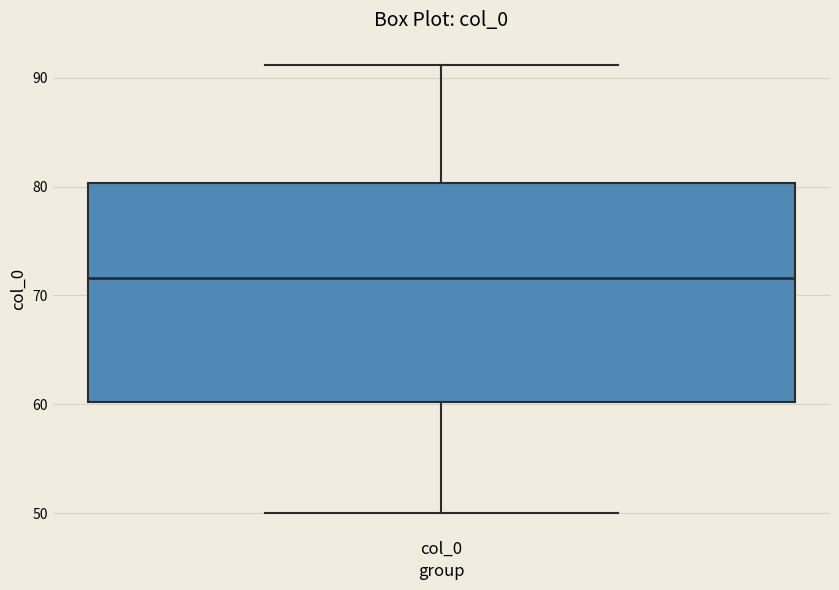

Read this box plot against the y-axis: the position of the median line, the range covered by the box, and the ends of both whiskers. The values are not printed on the chart, so give them approximately, as read against the axis.

median 72, box 60 to 80, whiskers 50 to 91